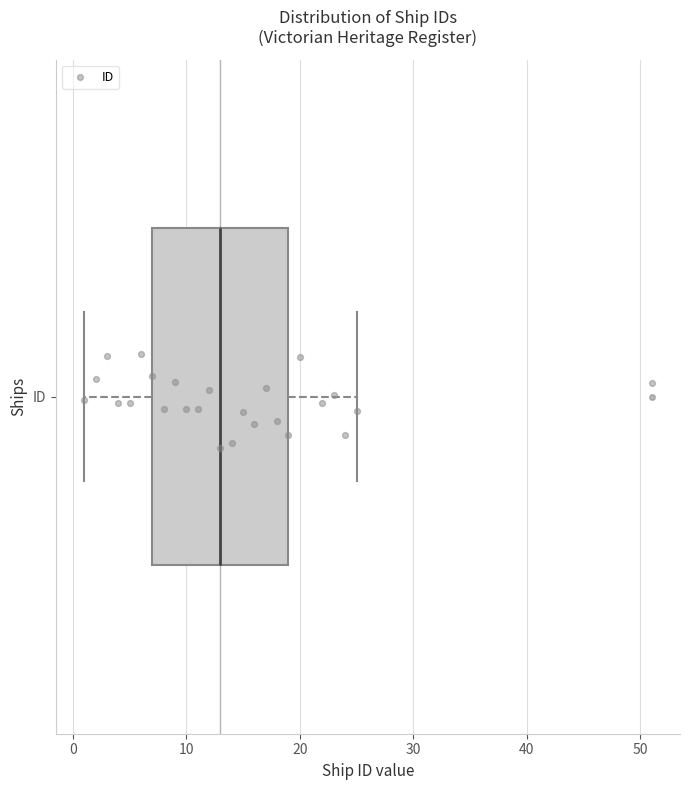

Transcribe this box plot: give where the median line is, the range the box spans, and where the two whiskers end, as read against the x-axis. The values are not printed on the chart, so give them approximately, as read against the axis.

median 13, box 7 to 19, whiskers 1 to 25